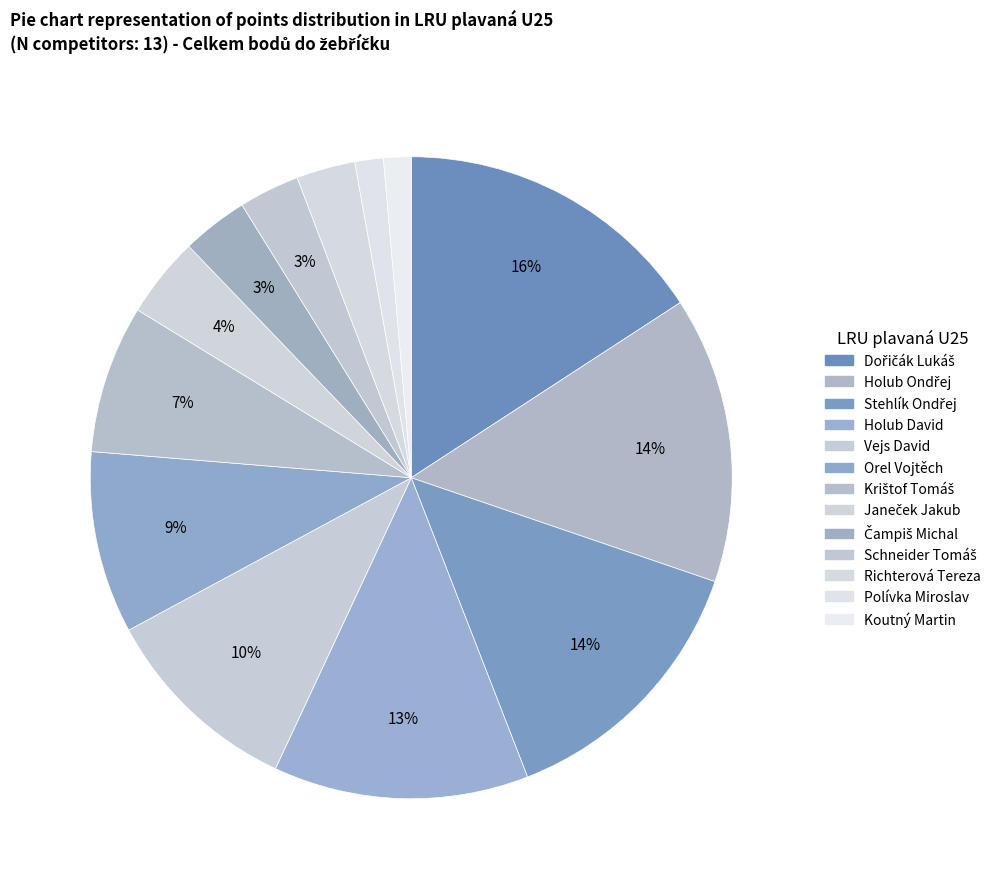

Which has a higher value, Dořičák Lukáš or Schneider Tomáš?

Dořičák Lukáš